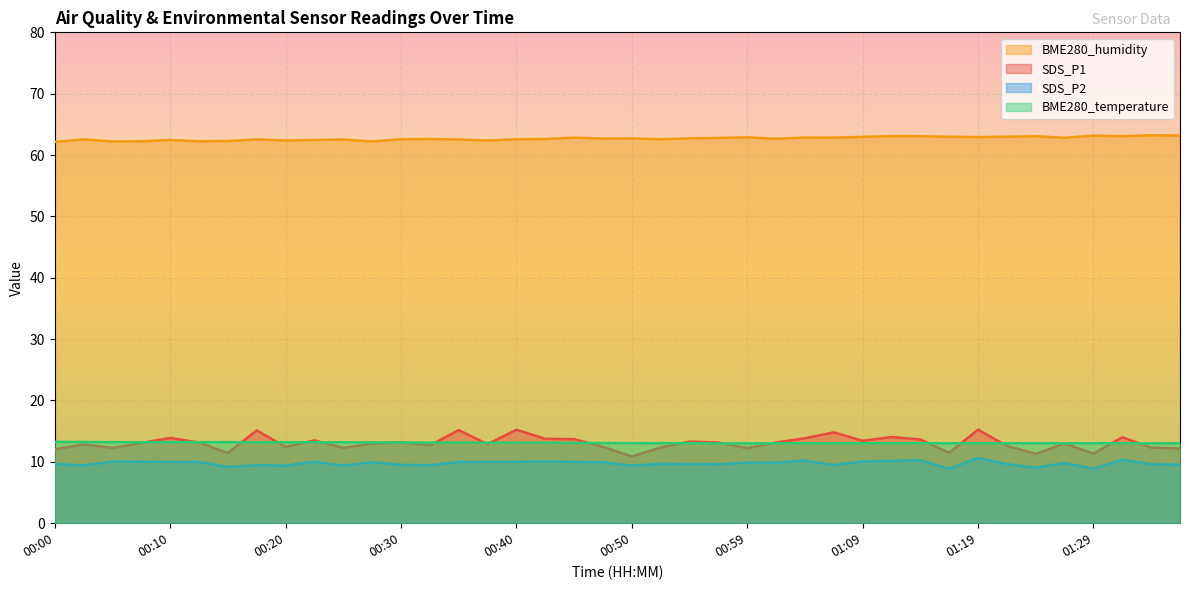

True or false: SDS_P2 and BME280_temperature intersect in this chart.

False